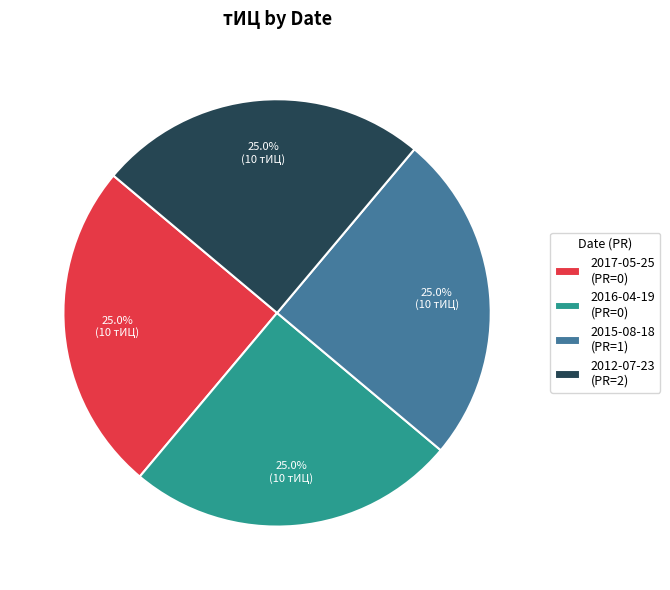

What is the total percentage of 2012-07-23 (PR=2) and 2015-08-18 (PR=1)?

50.0%